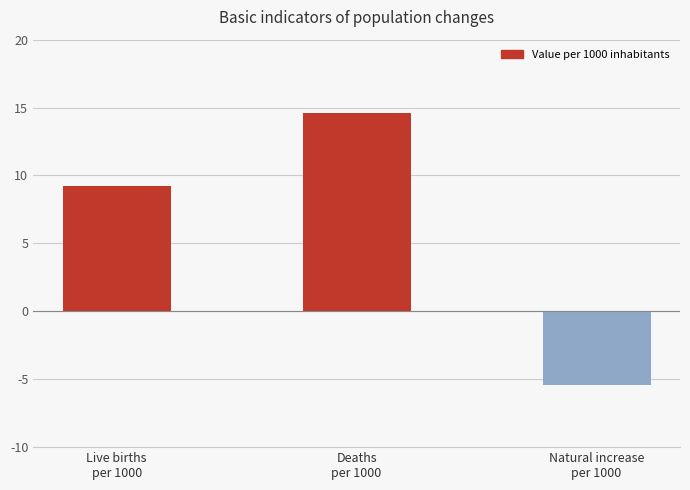

Which label corresponds to the largest value in the chart?

Deaths
per 1000